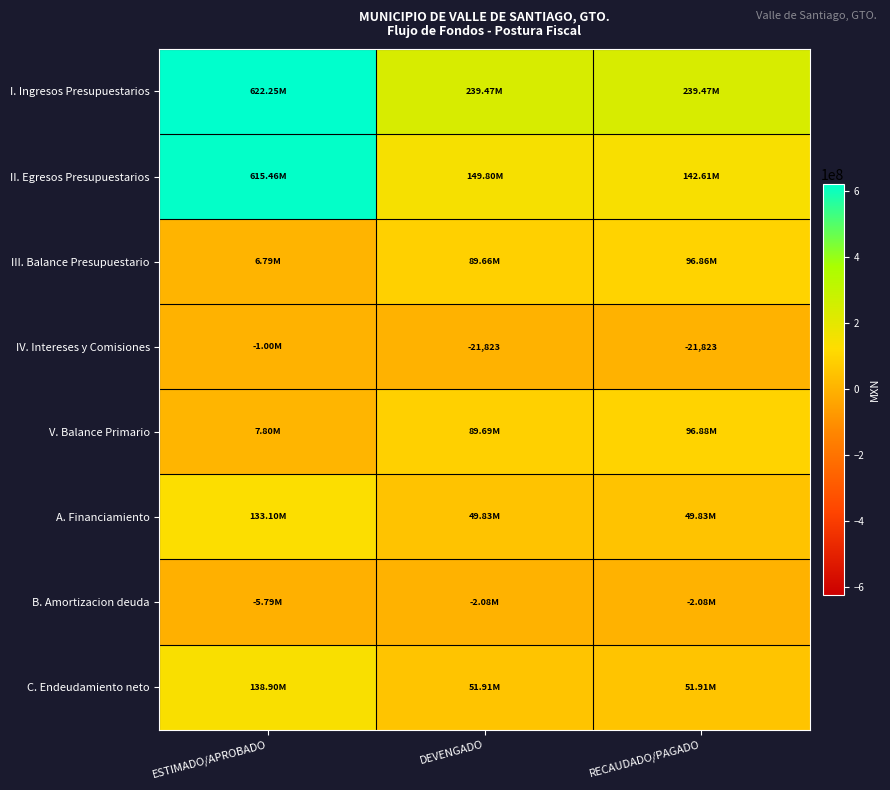

True or false: I. Ingresos Presupuestarios has a value of 120488398.1 at RECAUDADO/PAGADO.

False